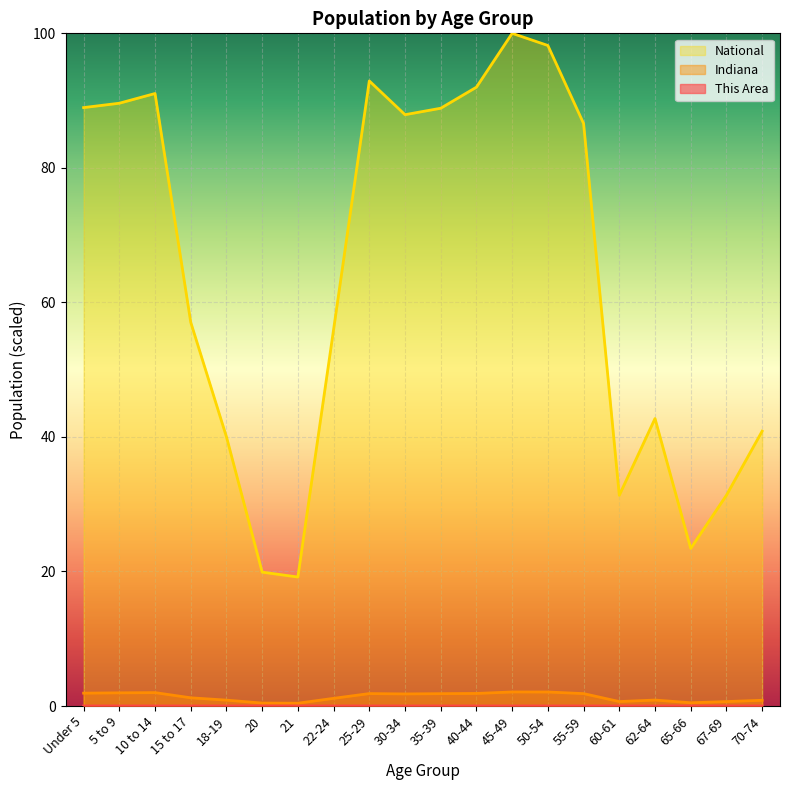

Which series has the largest total across all categories?

National